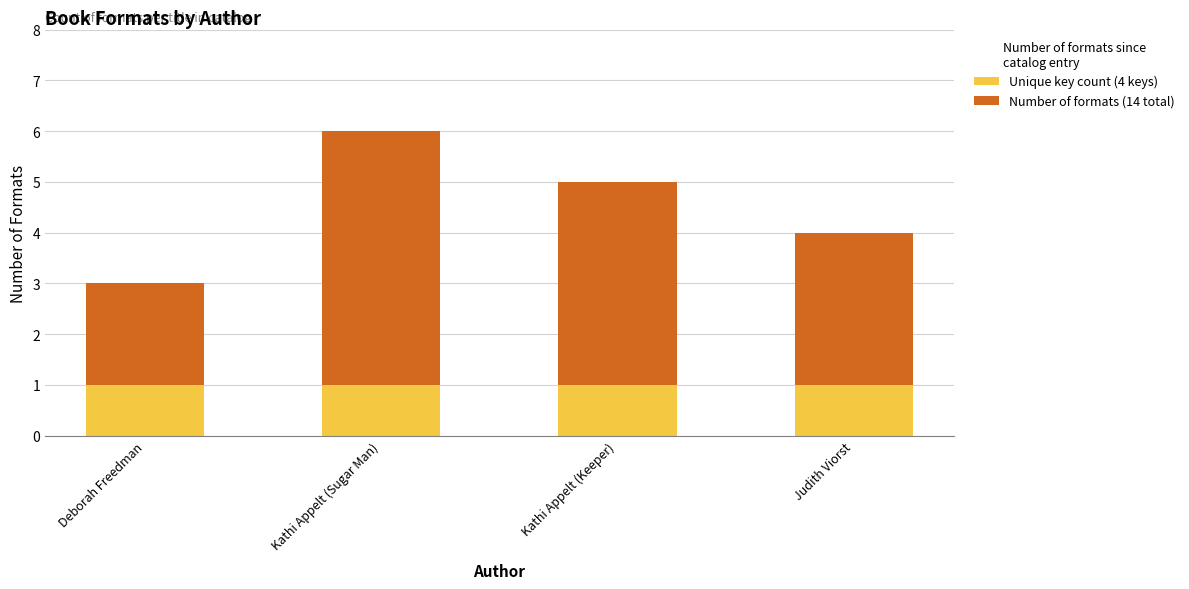

Are the bars grouped side by side (vs. stacked)?

No